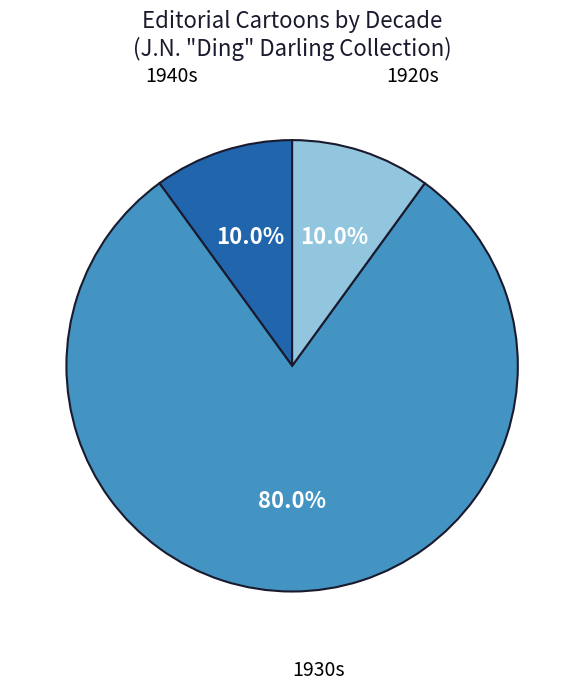

Which has a higher value, 1940s or 1930s?

1930s